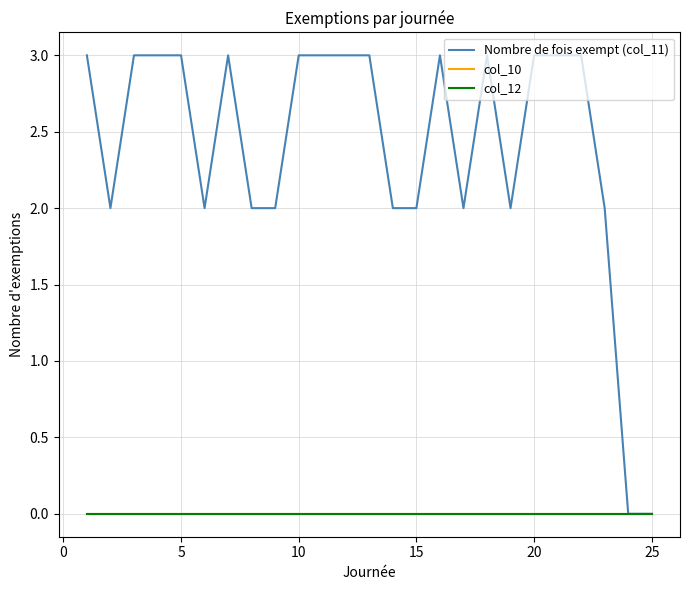

Does the chart have visible grid lines?

Yes